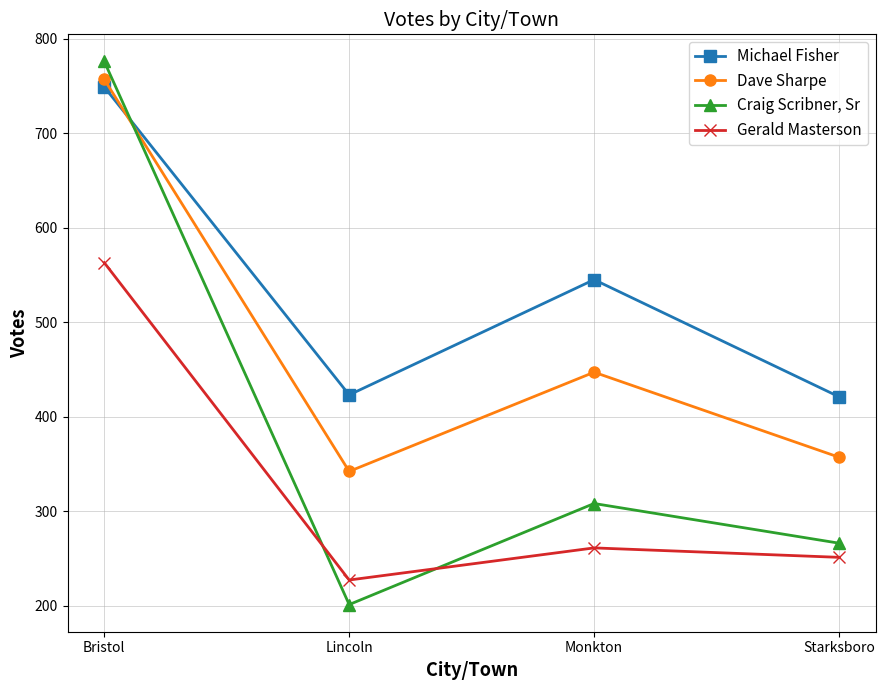

How many times do Craig Scribner, Sr and Gerald Masterson cross each other?

2